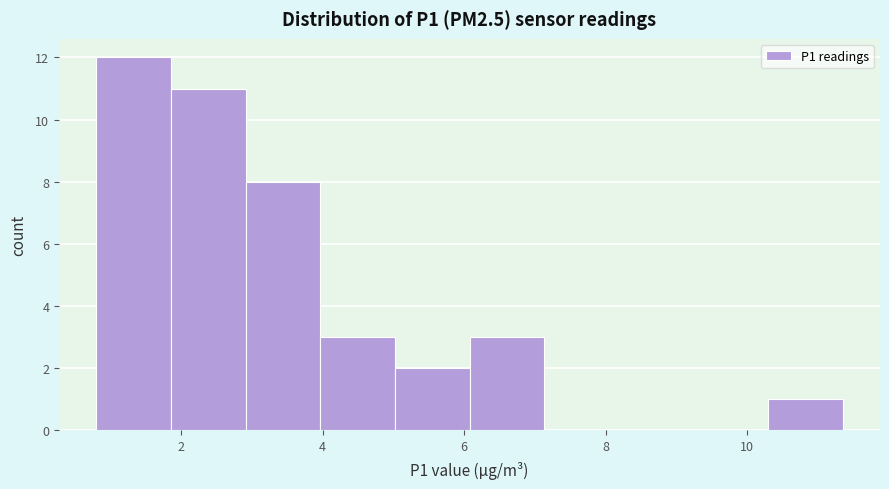

Which range on the x-axis has the tallest bar?

0.8 to 1.8